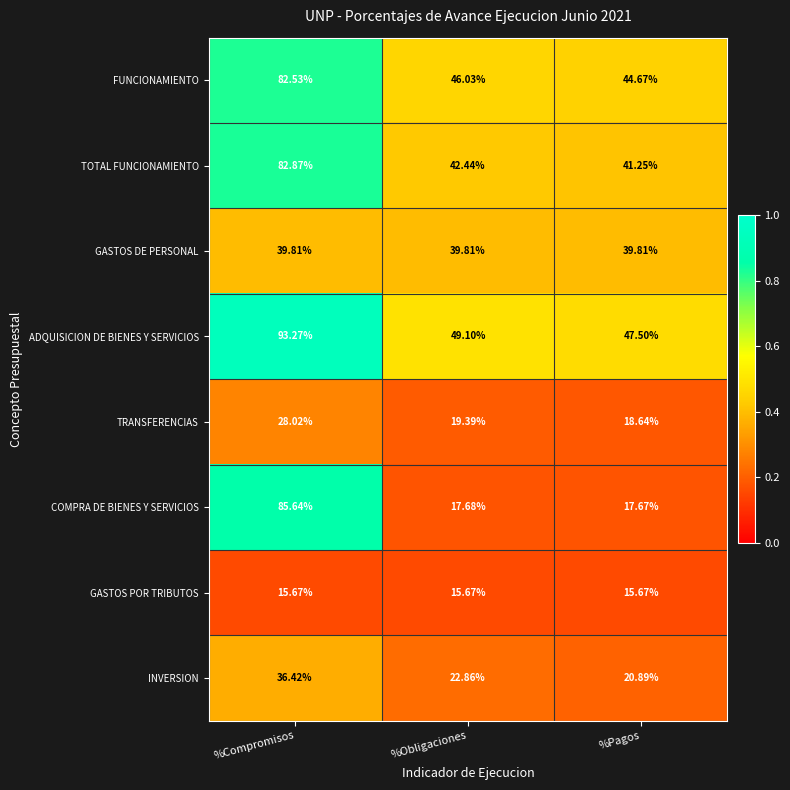

Between %Compromisos and %Obligaciones, which series saw the biggest shift?

COMPRA DE BIENES Y SERVICIOS